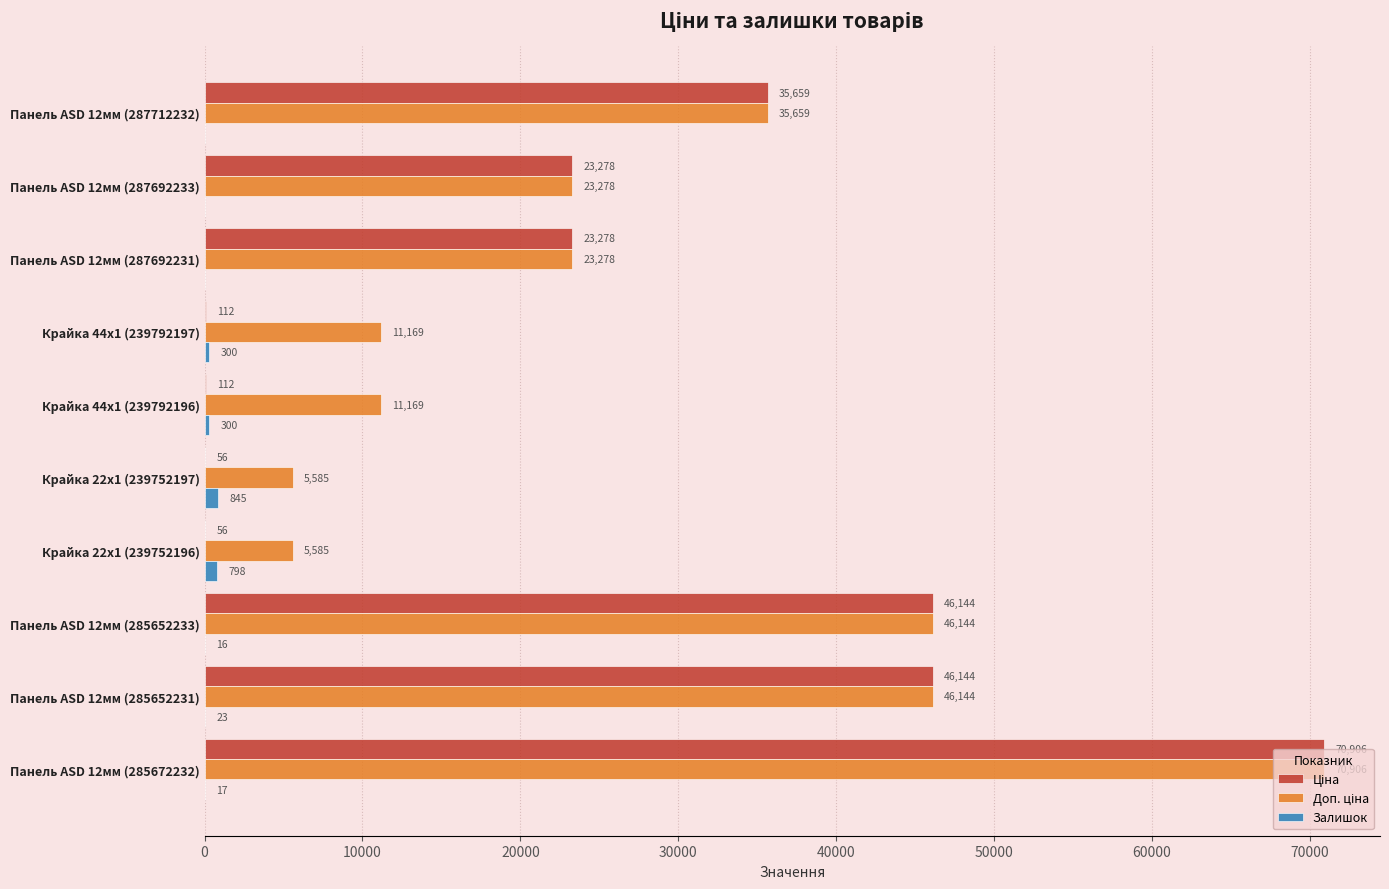

At which category is the sum across all series the highest?

Панель ASD 12мм (285672232)